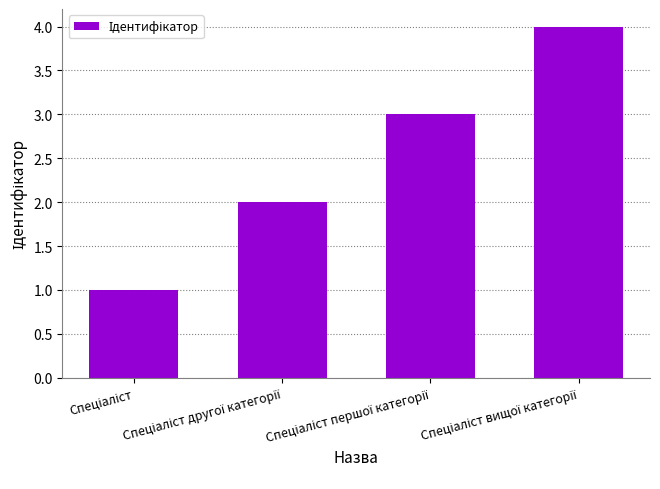

What is the difference between the maximum and minimum values?

3